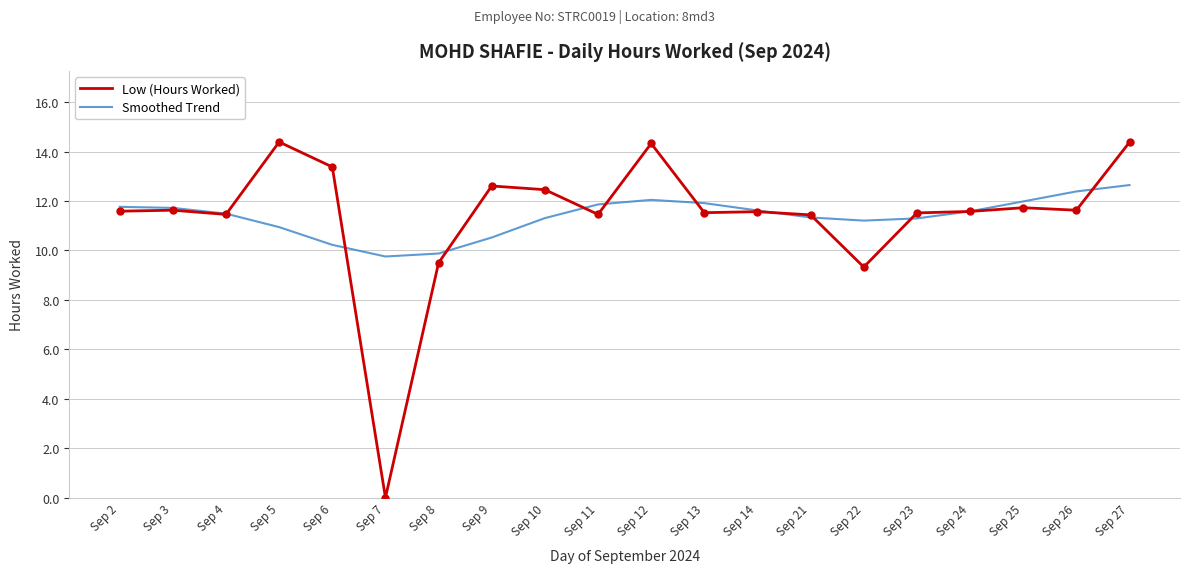

Is the value of Low (Hours Worked) at Sep 7 greater than the value of Smoothed Trend at Sep 10?

No